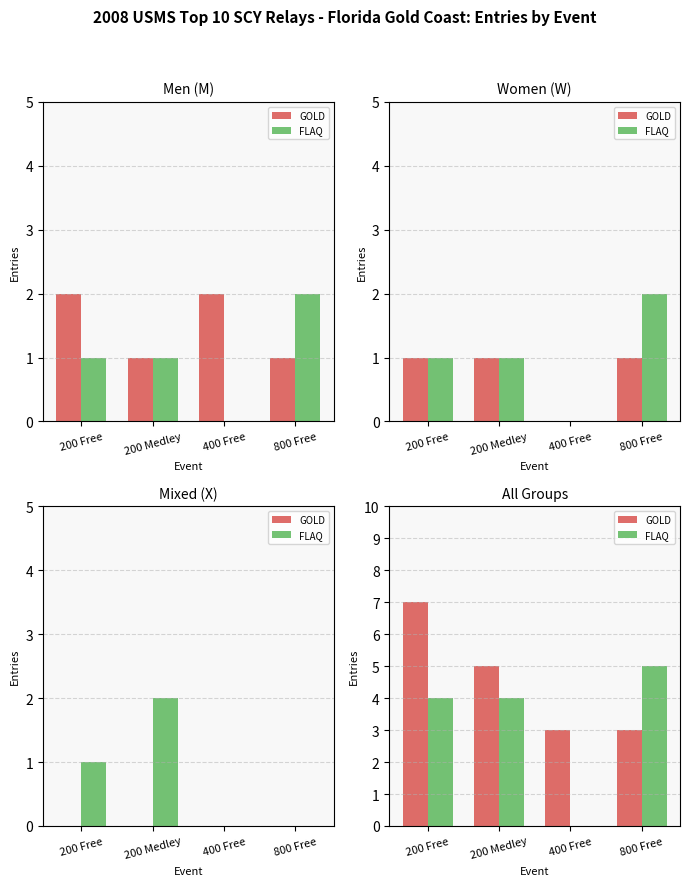

What are all the series names shown in the legend?

GOLD, FLAQ